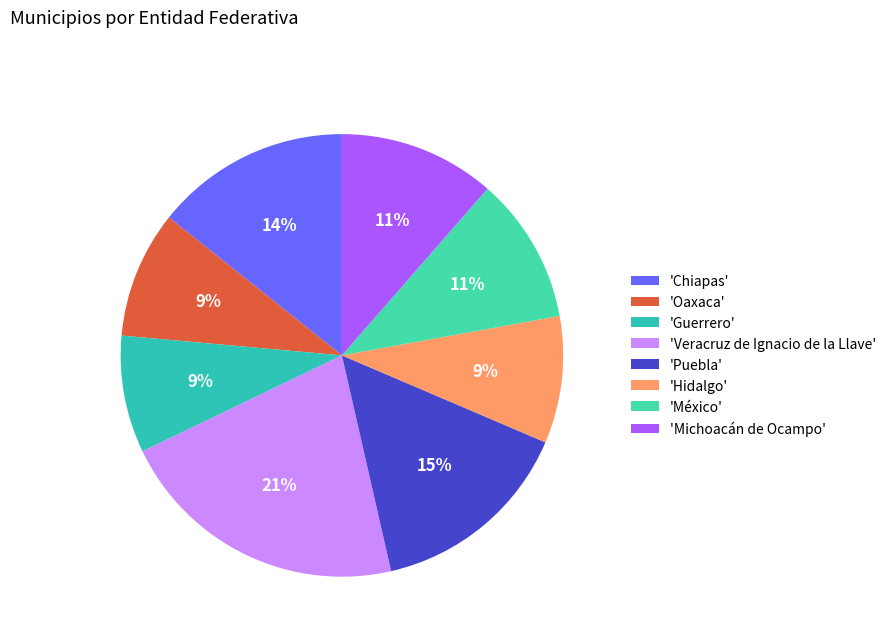

Count the number of slices in the pie.

8